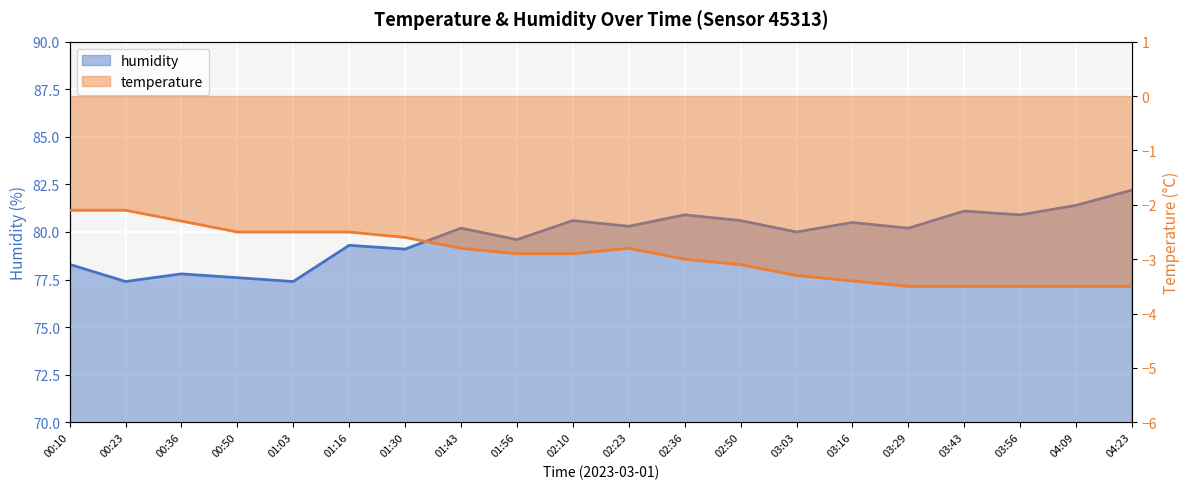

At 03:03, list the series in order from largest to smallest.

humidity, temperature